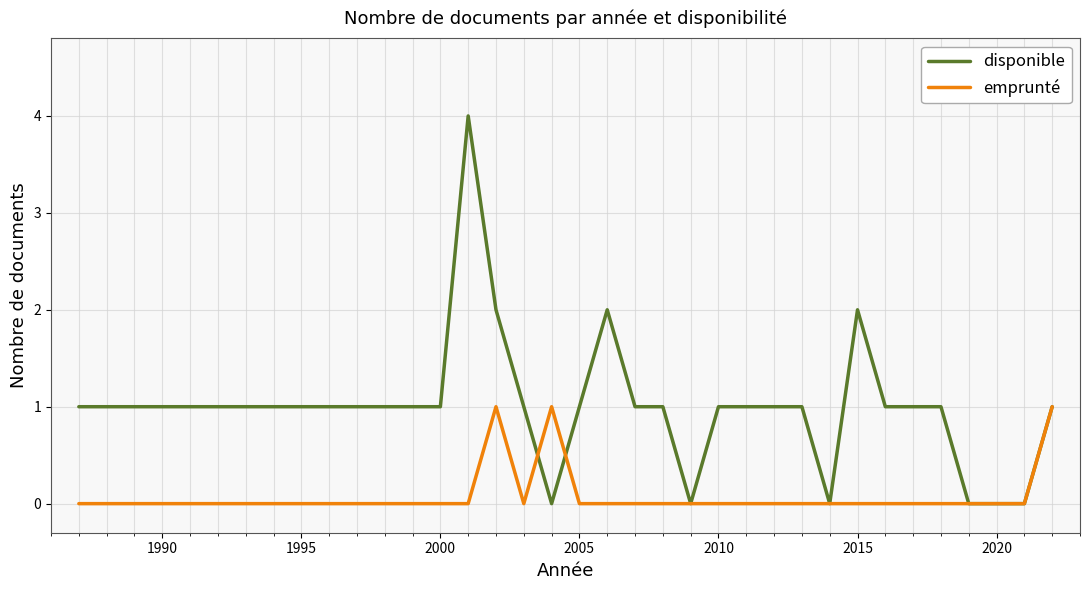

True or false: disponible has more than 1 points higher than both neighbors.

True